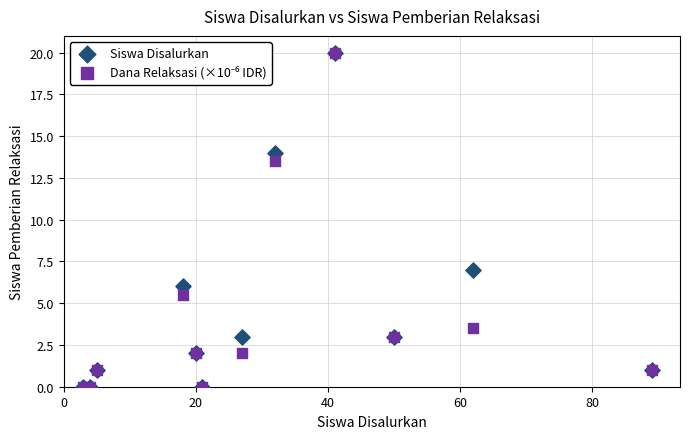

Across all series, what Y value is closest to 10?

7.0